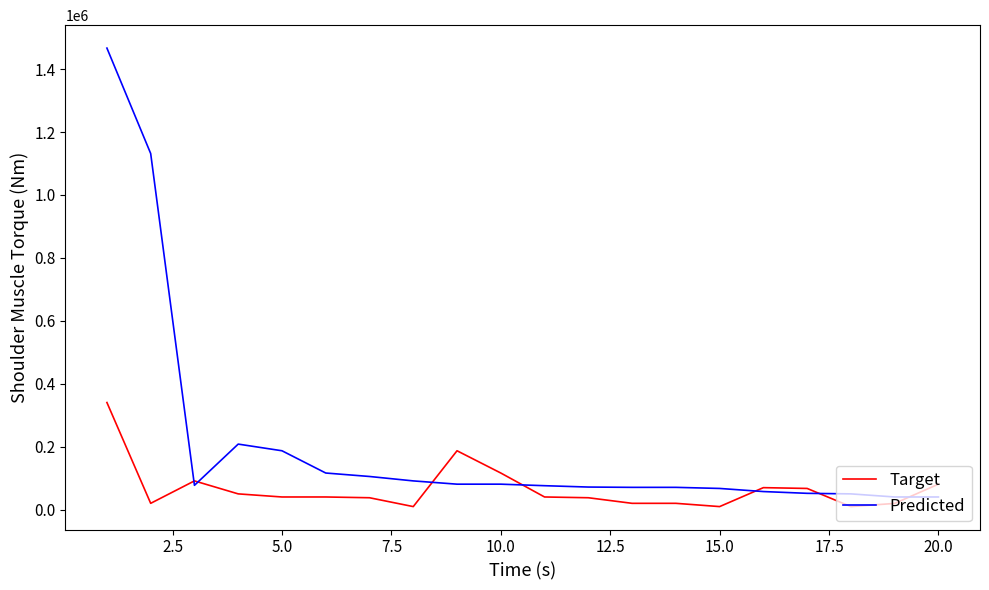

What is the sum of all Target values?

1317719.5